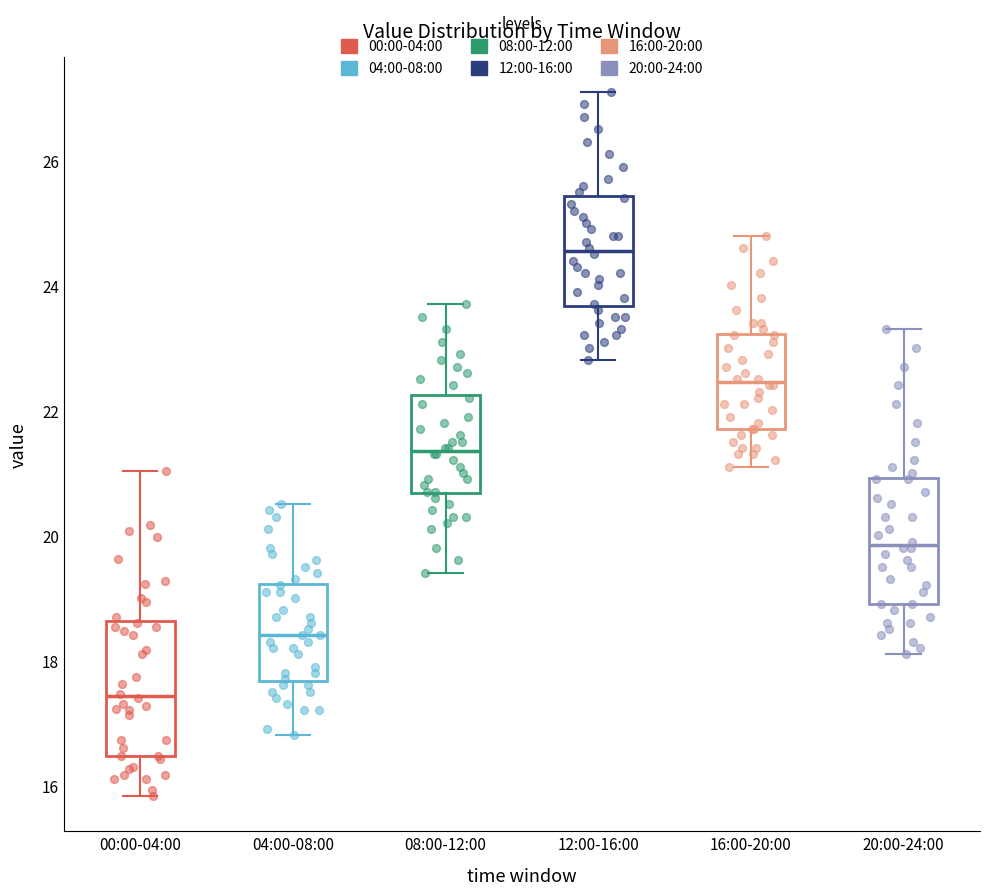

Reading left to right, transcribe this box plot: for each box, give where its median line is, the range the box spans, and where its two whiskers end, as read against the y-axis. The values are not printed on the chart, so give them approximately, as read against the axis.

00:00-04:00: median 17.4, box 16.4 to 18.6, whiskers 15.8 to 21.0
04:00-08:00: median 18.4, box 17.6 to 19.2, whiskers 16.8 to 20.6
08:00-12:00: median 21.4, box 20.6 to 22.2, whiskers 19.4 to 23.8
12:00-16:00: median 24.6, box 23.6 to 25.4, whiskers 22.8 to 27.2
16:00-20:00: median 22.4, box 21.8 to 23.2, whiskers 21.2 to 24.8
20:00-24:00: median 19.8, box 19.0 to 21.0, whiskers 18.2 to 23.4